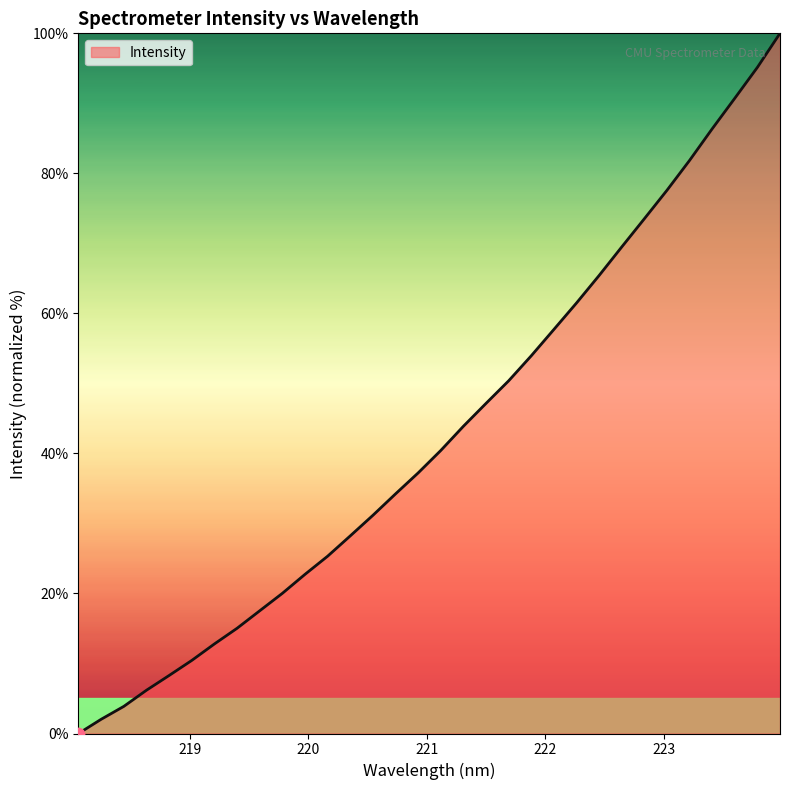

What is the greatest value displayed?

100.0